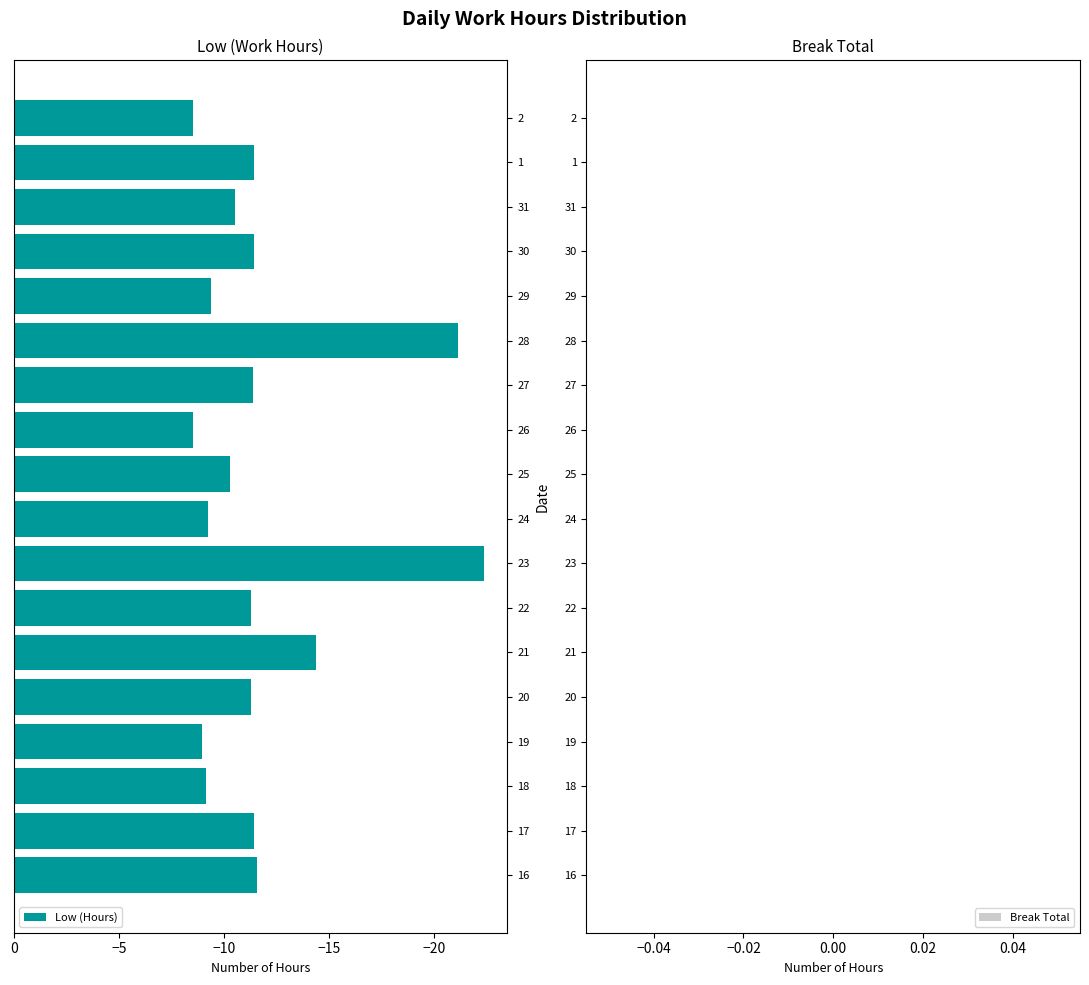

Which category has the lowest value across all series?

23